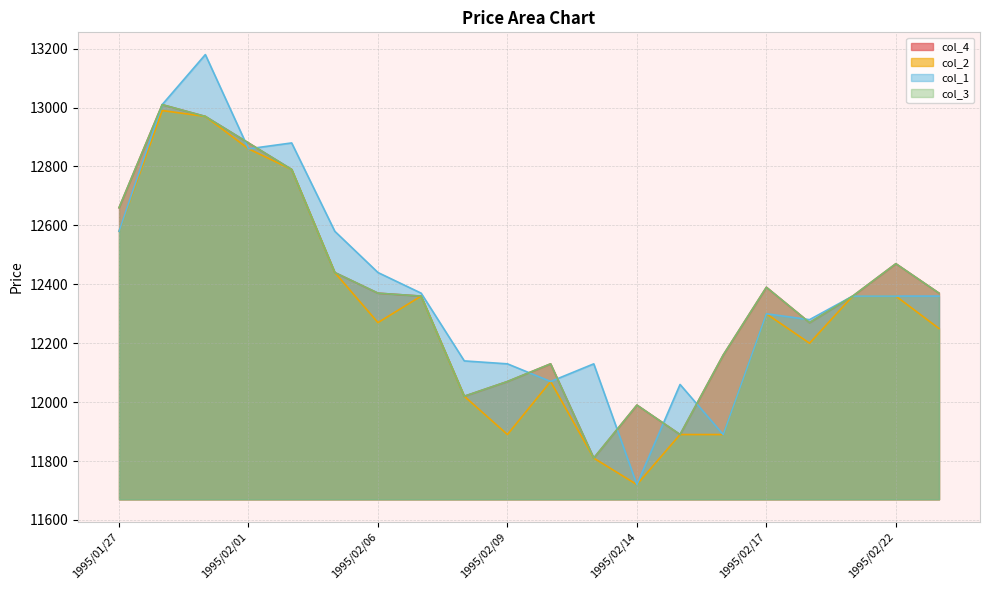

At which category does the chart reach its minimum across all series?

1995/02/14